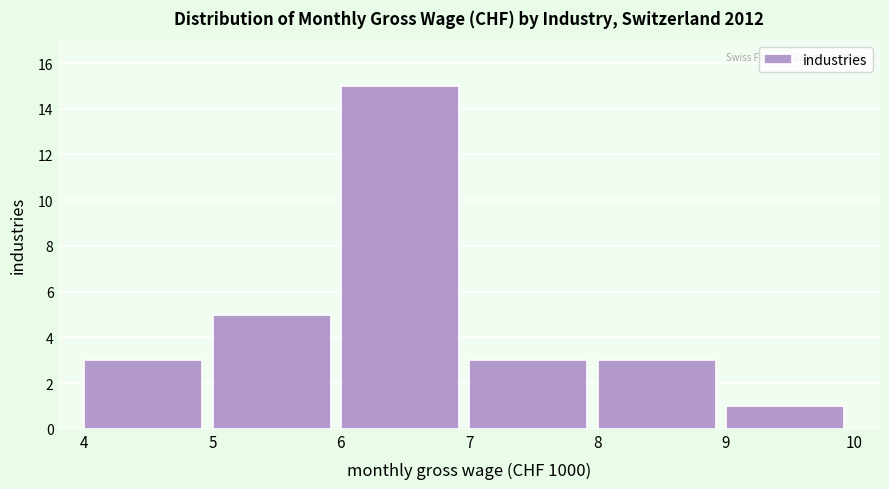

Reading left to right, transcribe all the data shown in this chart.

3	5	15	3	3	1